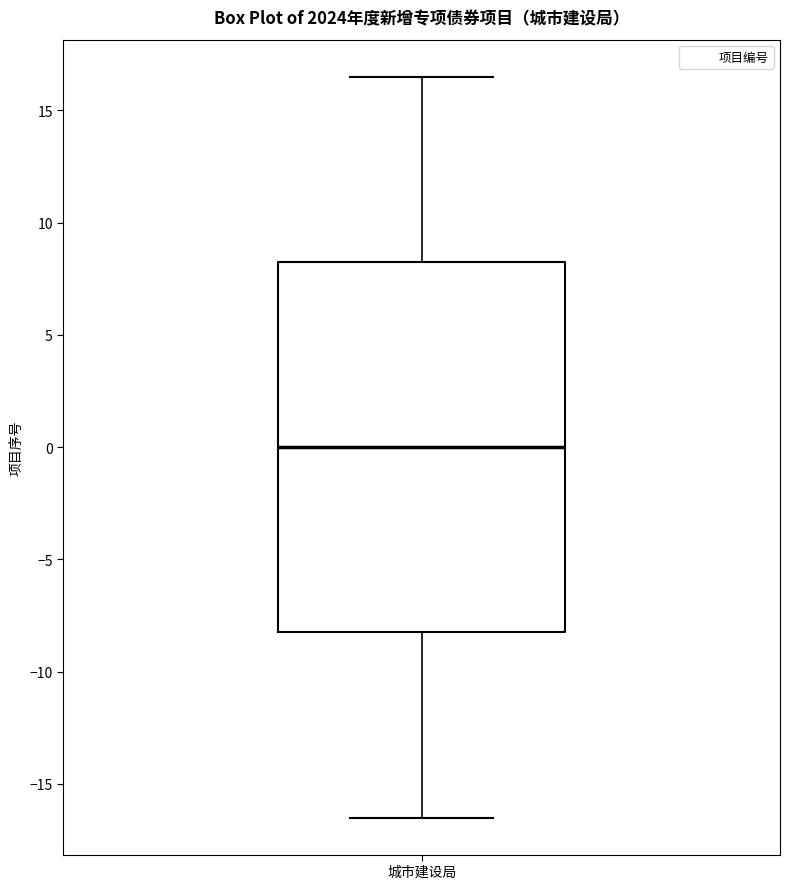

Read this box plot against the y-axis: the position of the median line, the range covered by the box, and the ends of both whiskers. The values are not printed on the chart, so give them approximately, as read against the axis.

median 0.0, box -8.0 to 8.5, whiskers -16.5 to 16.5